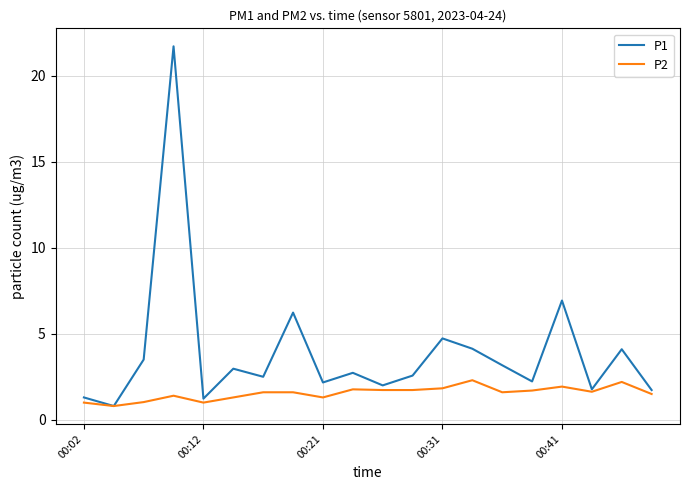

Rank the series by their maximum value, from highest to lowest.

P1, P2